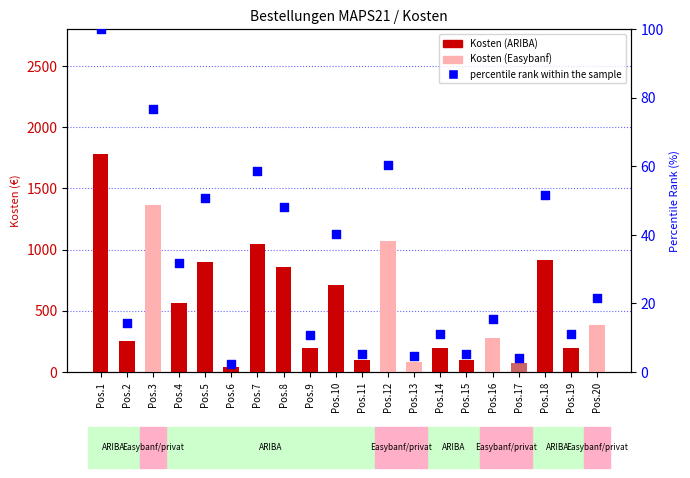

Which series reaches the maximum Y coordinate?

Kosten